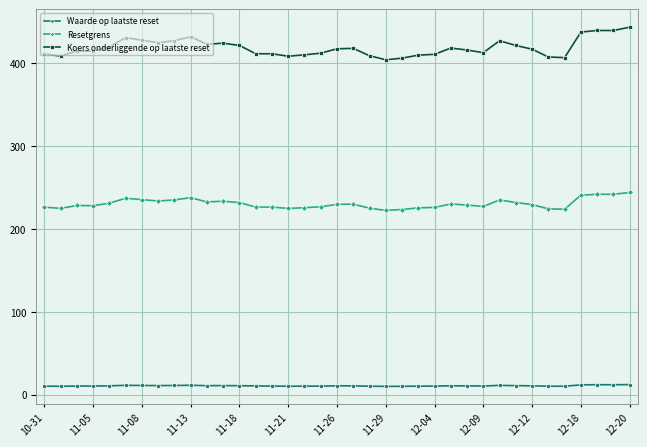

True or false: Waarde op laatste reset and Koers onderliggende op laatste reset cross at least once.

False